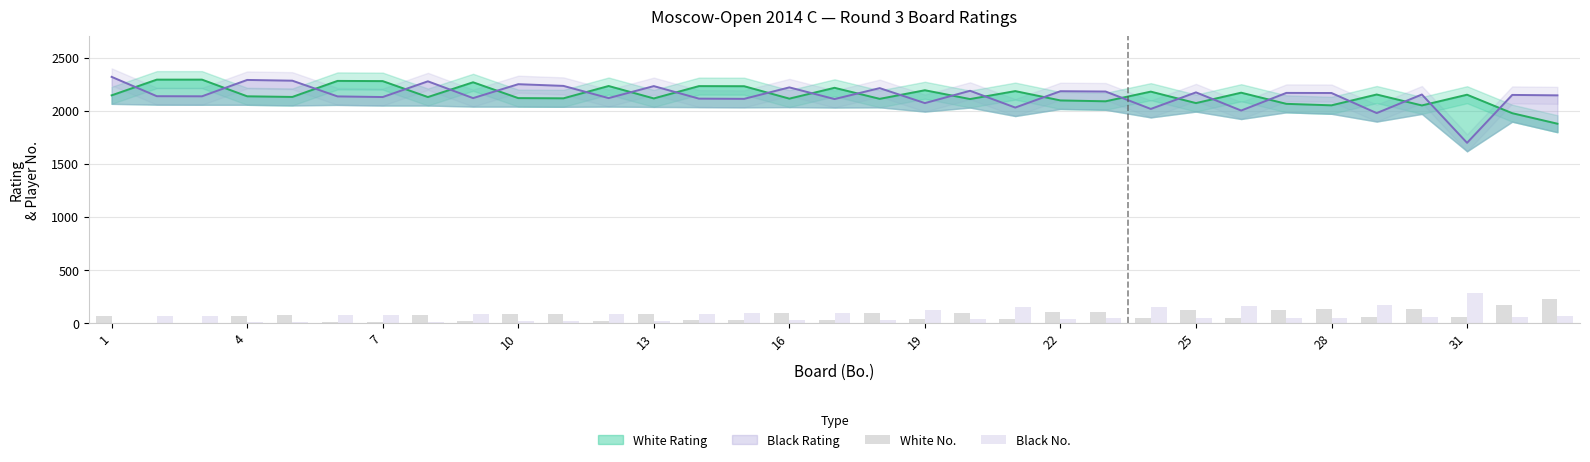

What is the lowest value of the Black No. series?

1